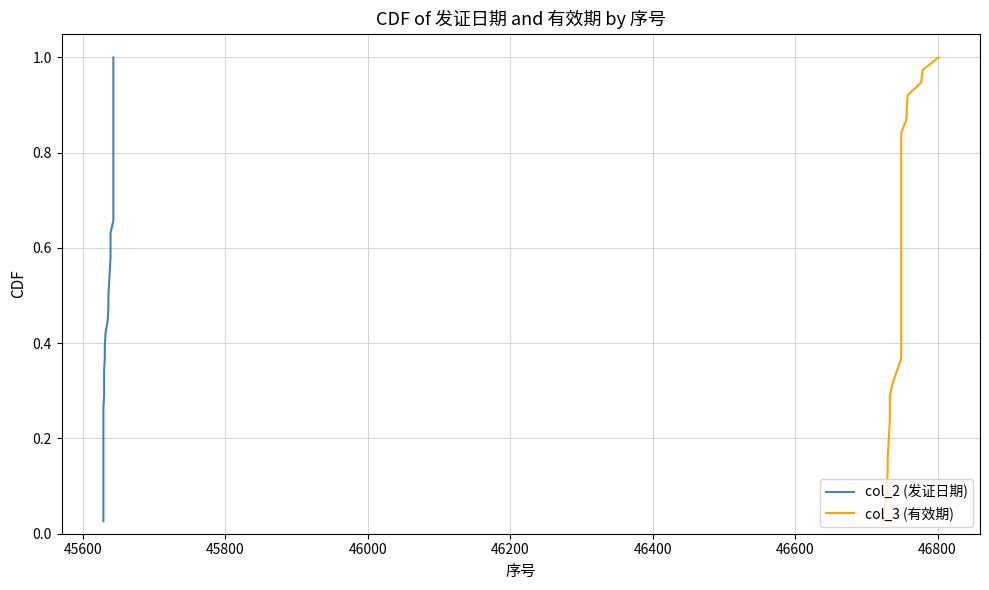

How many series are shown in this chart?

2